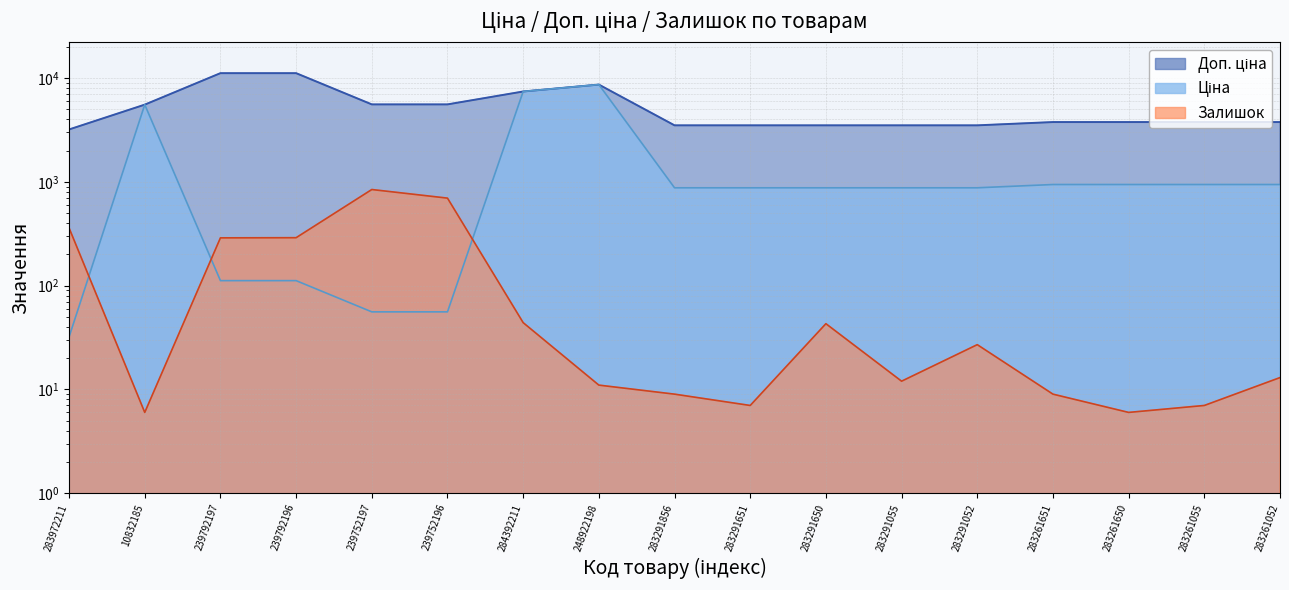

What is the difference between the Залишок values at 239792197 and 283261651?

280.0